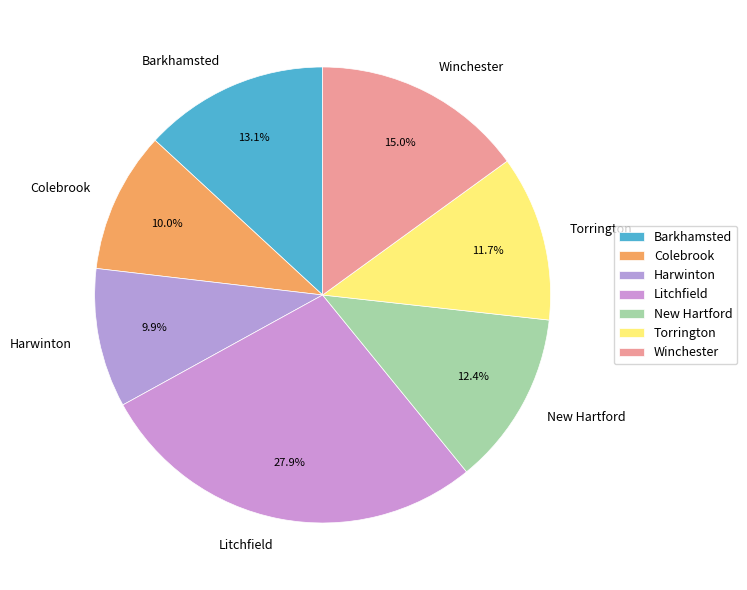

To the nearest percent, what is the difference between the largest and smallest slice percentages?

18%